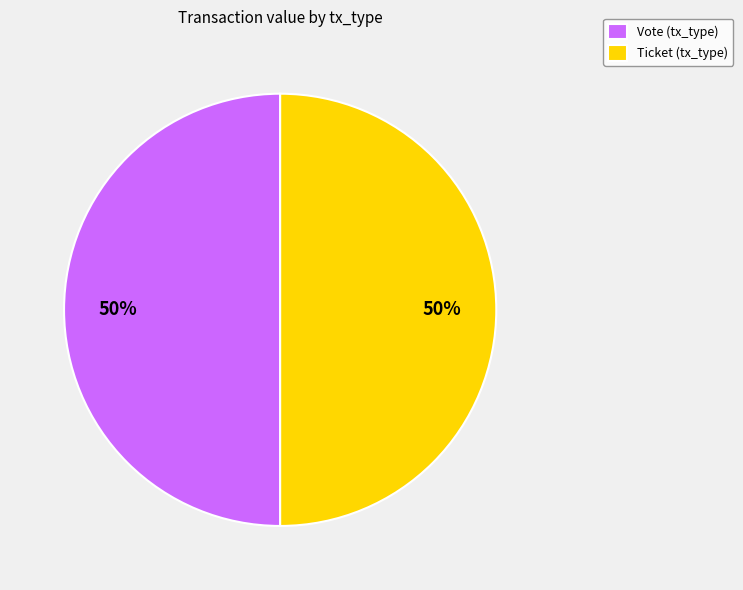

Is it true that Ticket (tx_type) is 50% of the pie?

True